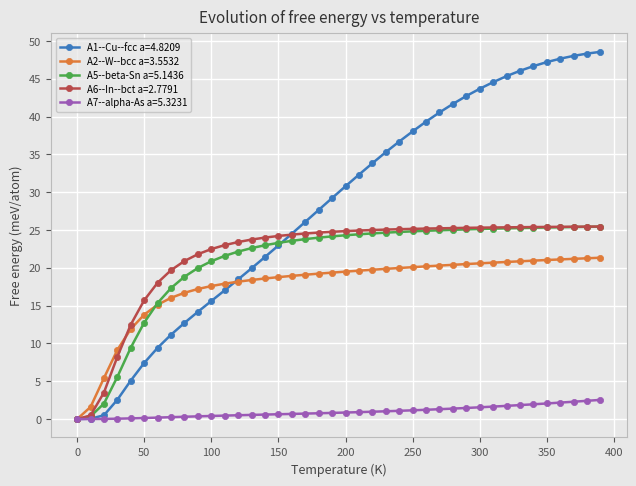

Which series has the largest range (max minus min)?

A1--Cu--fcc a=4.8209